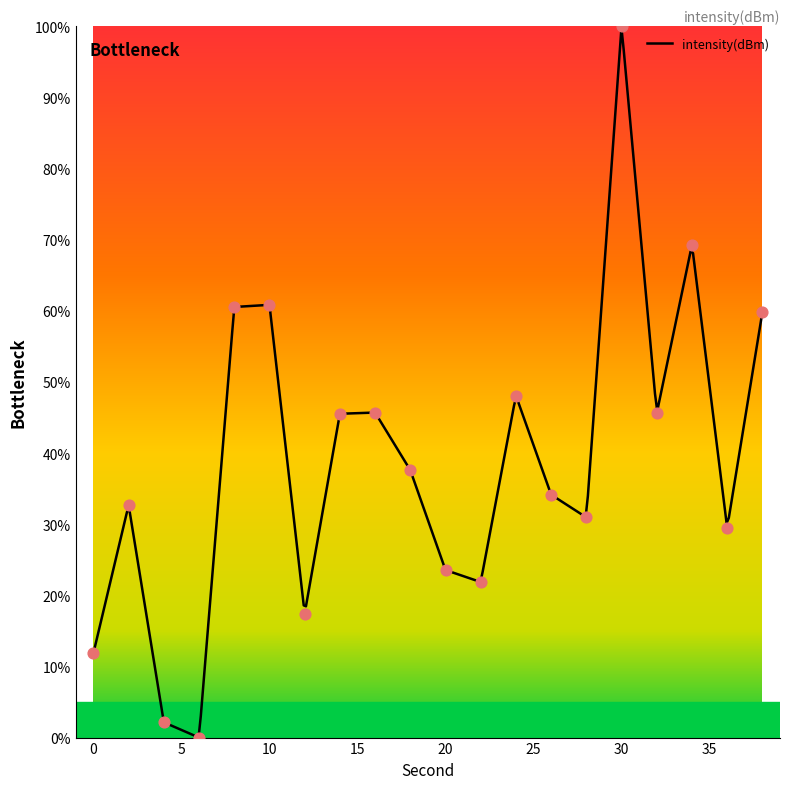

Approximately how many times larger is the value at 30 compared to 36?

3.4